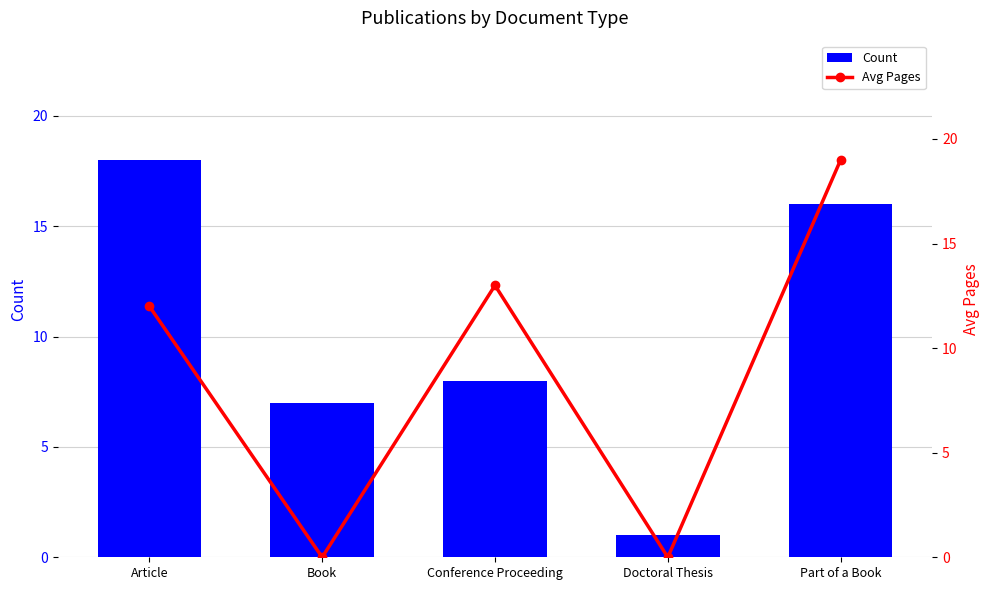

Reading left to right, extract all data points from this chart.

Count: Article=18	Book=7	Conference Proceeding=8	Doctoral Thesis=1	Part of a Book=16
Avg Pages: Article=12	Book=0	Conference Proceeding=13	Doctoral Thesis=0	Part of a Book=19